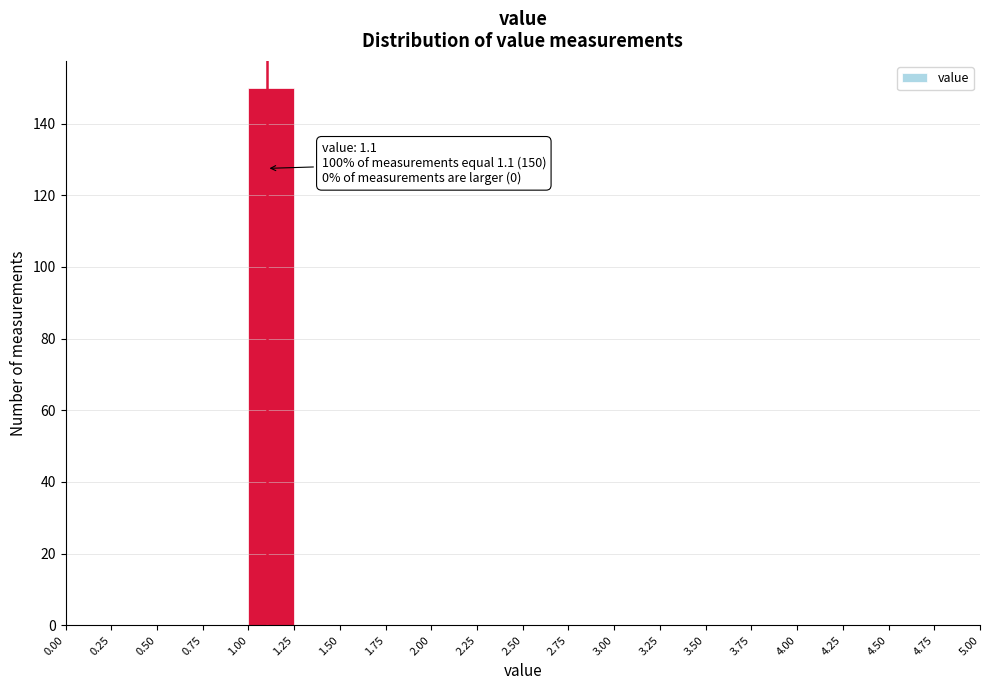

Which range on the x-axis has the tallest bar?

1.00 to 1.25